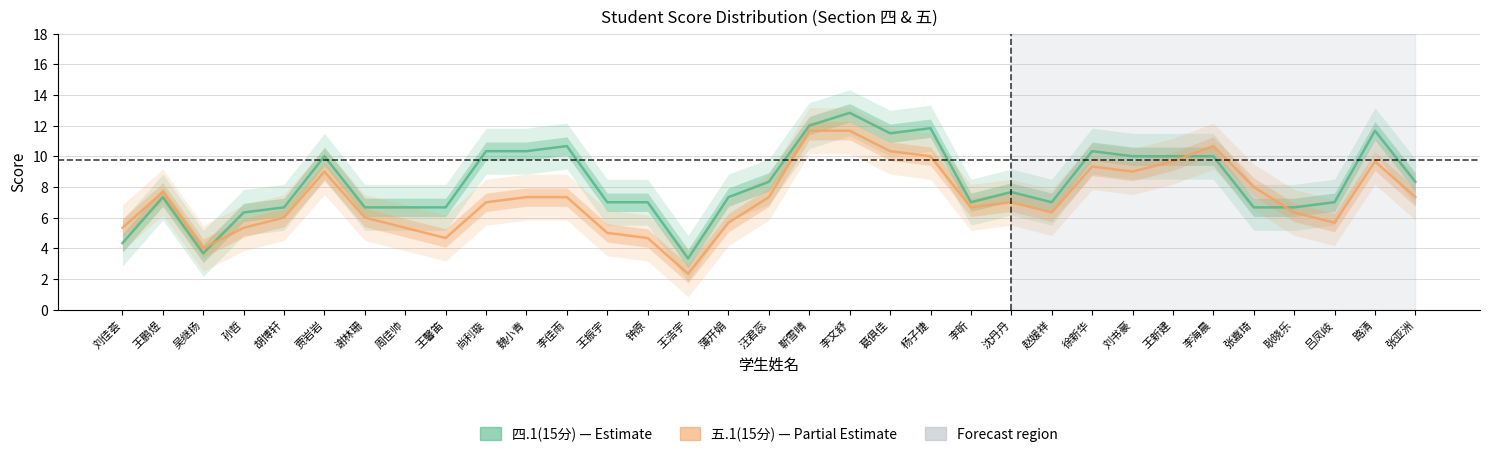

Is it true that 五.1(15分) equals 11.7 at 李文舒?

True